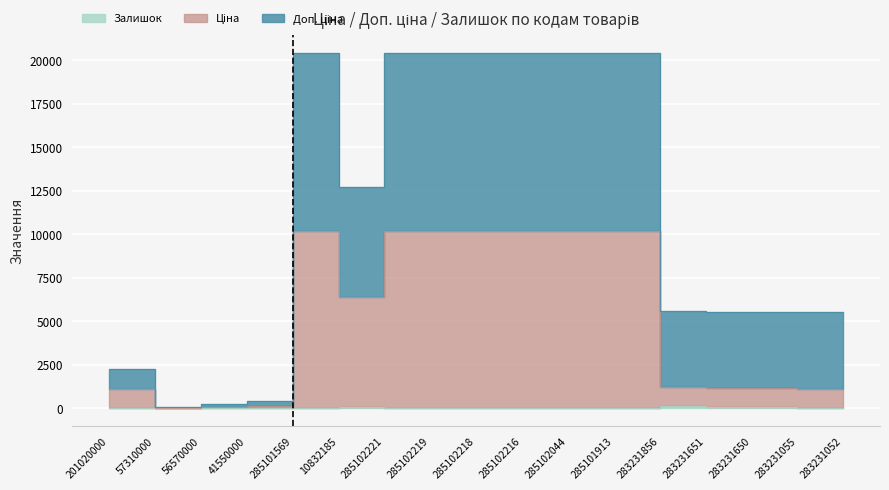

True or false: Доп. ціна has a value of 10488.7 at 285102221.

False